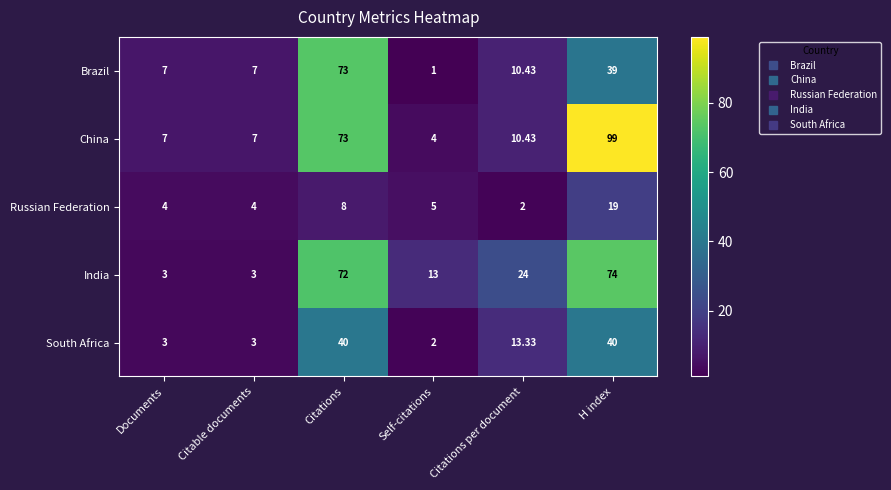

Which series has the widest spread of values?

China